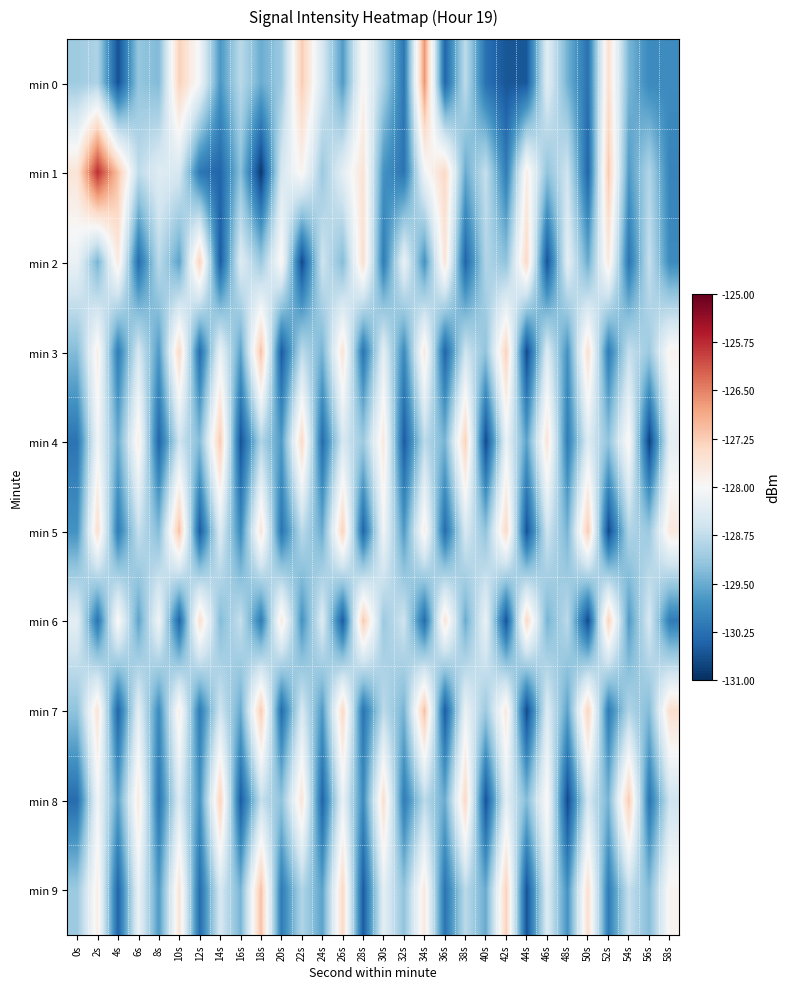

Which series has the widest spread of values?

min 1